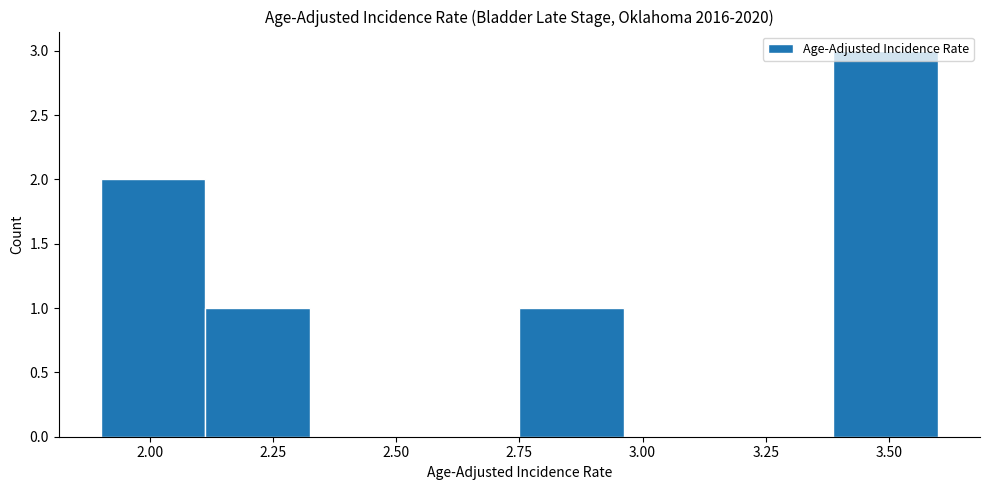

Reading left to right, list every bar in this chart as the range it spans on the x-axis followed by its height. Neither the bar edges nor the heights are printed on the chart, so give them approximately, as read against the axes.

1.90 to 2.10: 2
2.10 to 2.35: 1
2.35 to 2.55: 0
2.55 to 2.75: 0
2.75 to 2.95: 1
2.95 to 3.20: 0
3.20 to 3.40: 0
3.40 to 3.60: 3